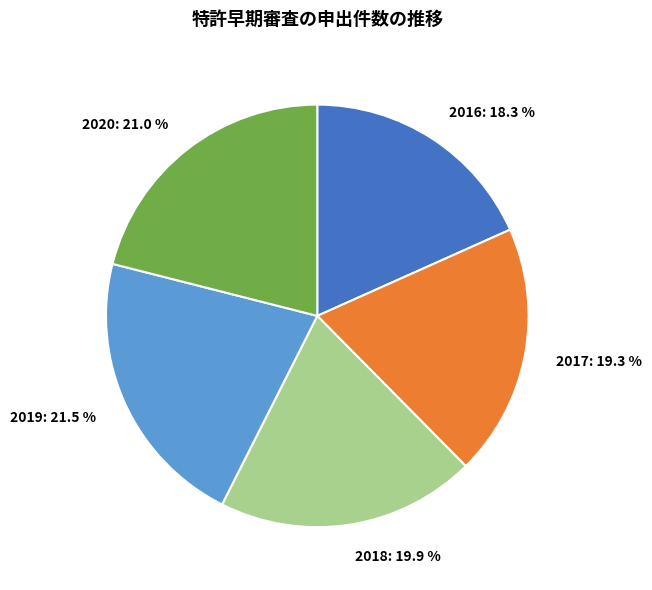

What is the total percentage of 2019 and 2017?

40.8%